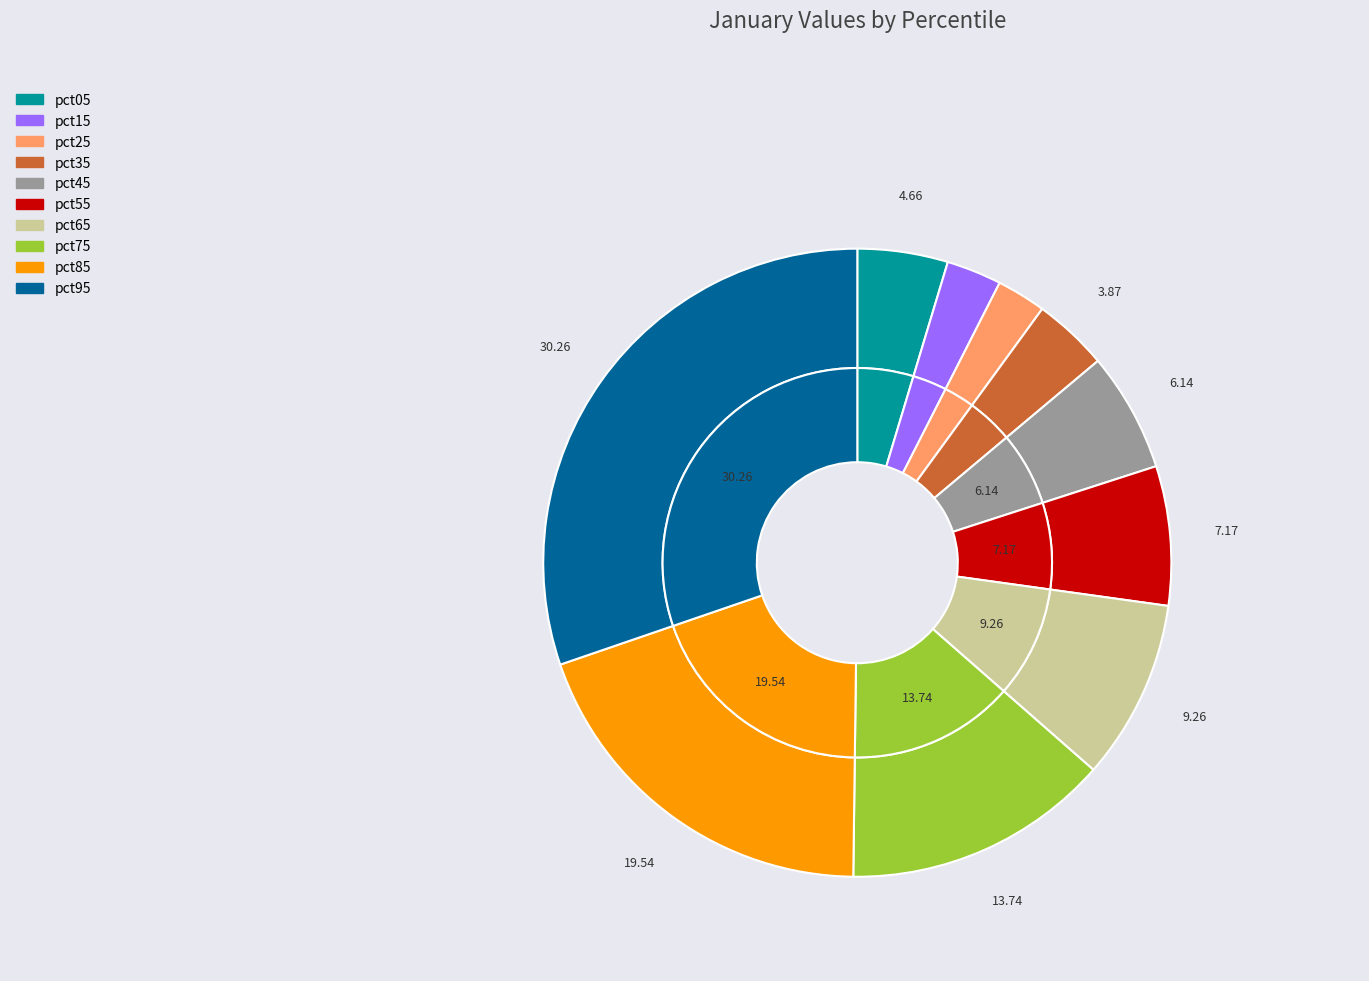

Is pct35 the majority of the pie?

No